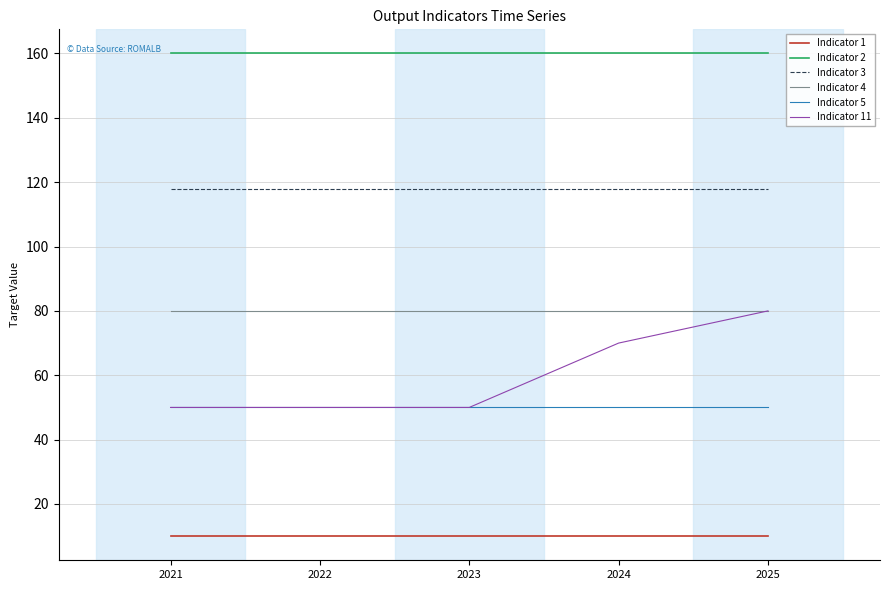

True or false: Indicator 1 and Indicator 2 intersect in this chart.

False